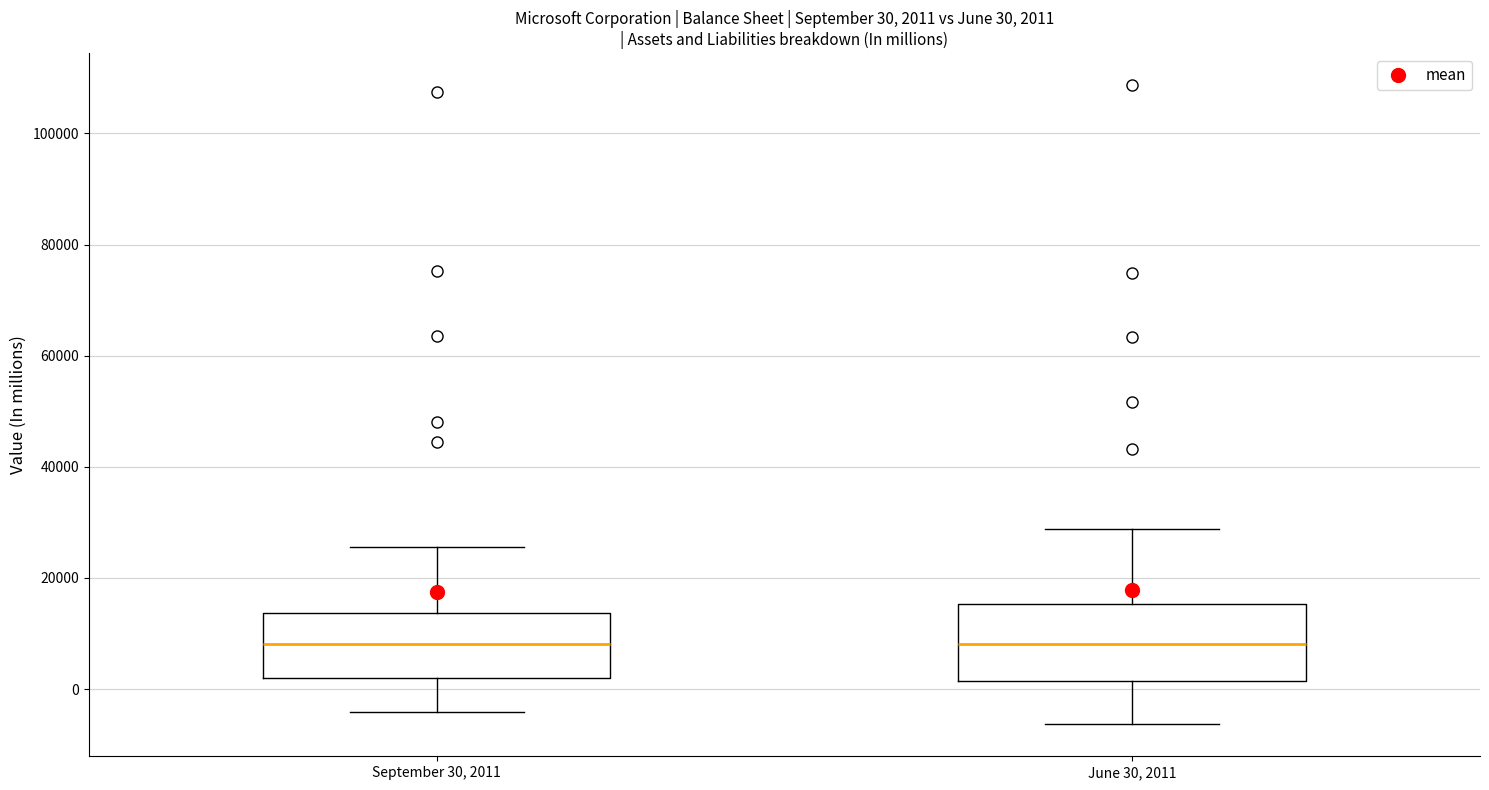

Comparing the boxes themselves (not the whiskers), which one is the tallest?

June 30, 2011